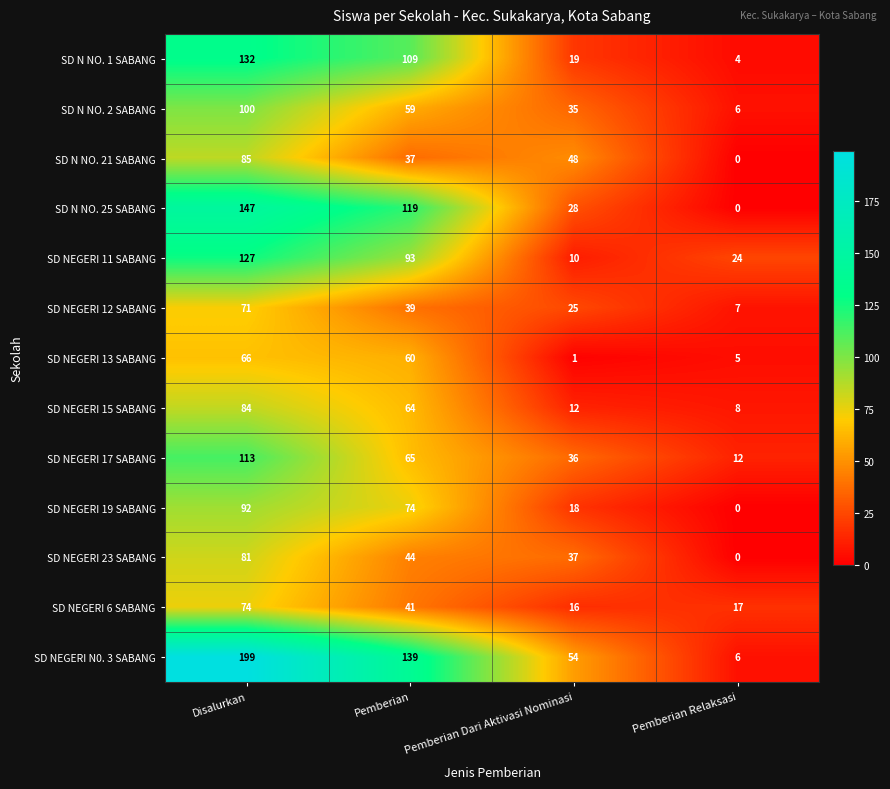

At which label does SD NEGERI 12 SABANG reach its minimum?

Pemberian Relaksasi